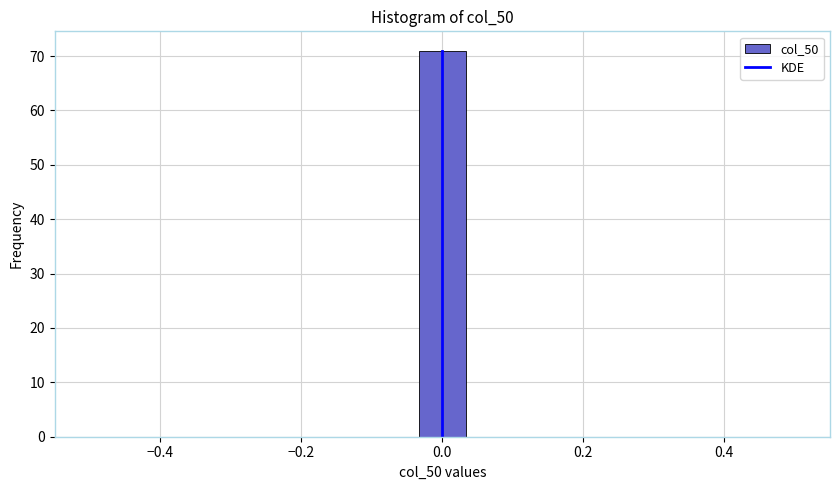

Read against the x-axis, roughly where is the centre of the tallest bar?

0.00